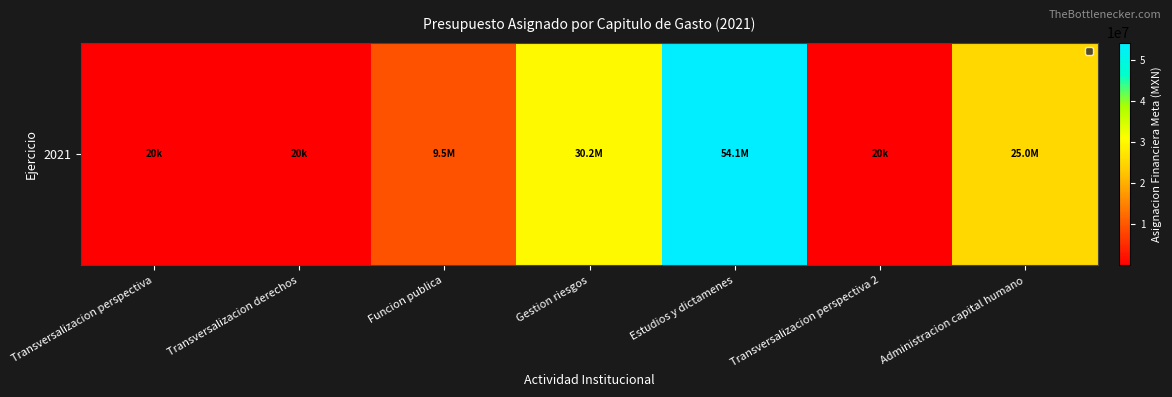

At which label does the data first exceed 9500000?

Gestion riesgos